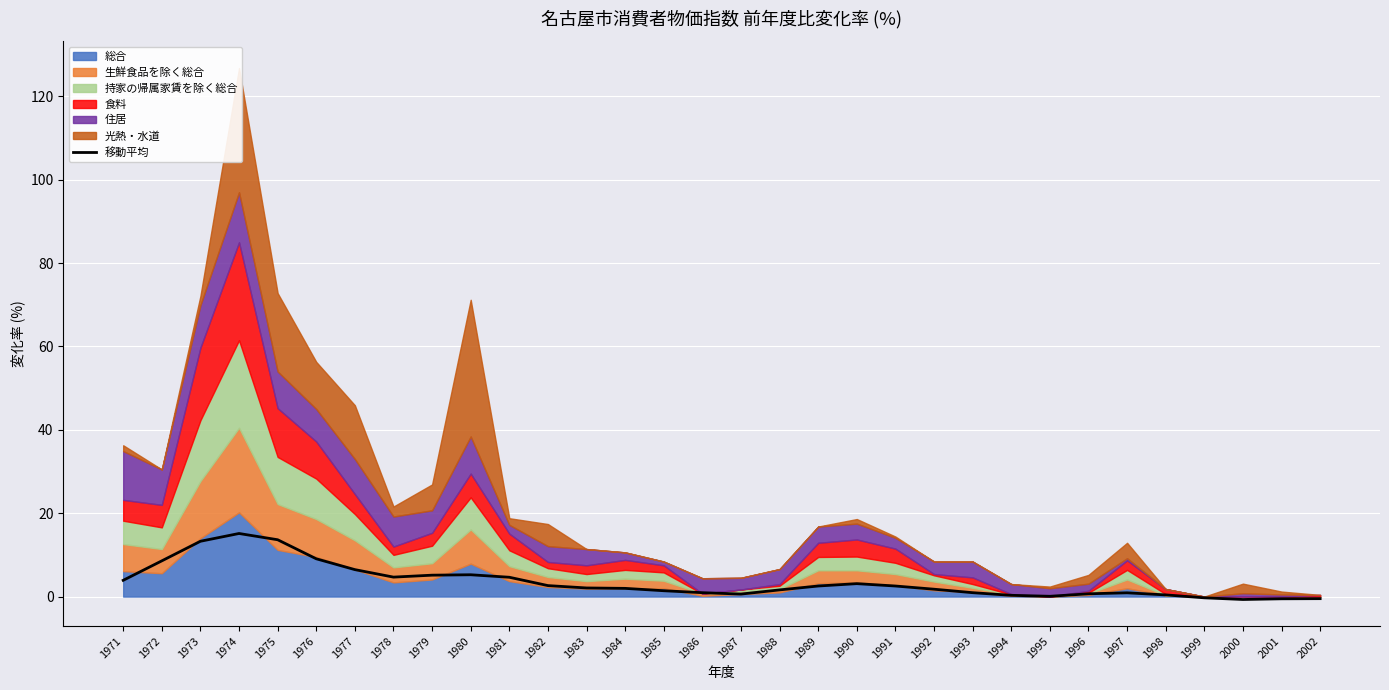

Reading right to left, what are all the values shown in this chart?

-0.5	-0.5	-0.7	-0.3	0.4	0.9	0.7	0.1	0.3	0.9	1.8	2.5	3.1	2.5	1.6	0.6	0.9	1.4	2.0	2.1	2.6	4.6	5.2	5.1	4.7	6.5	9.1	13.6	15.1	13.3	8.6	3.9